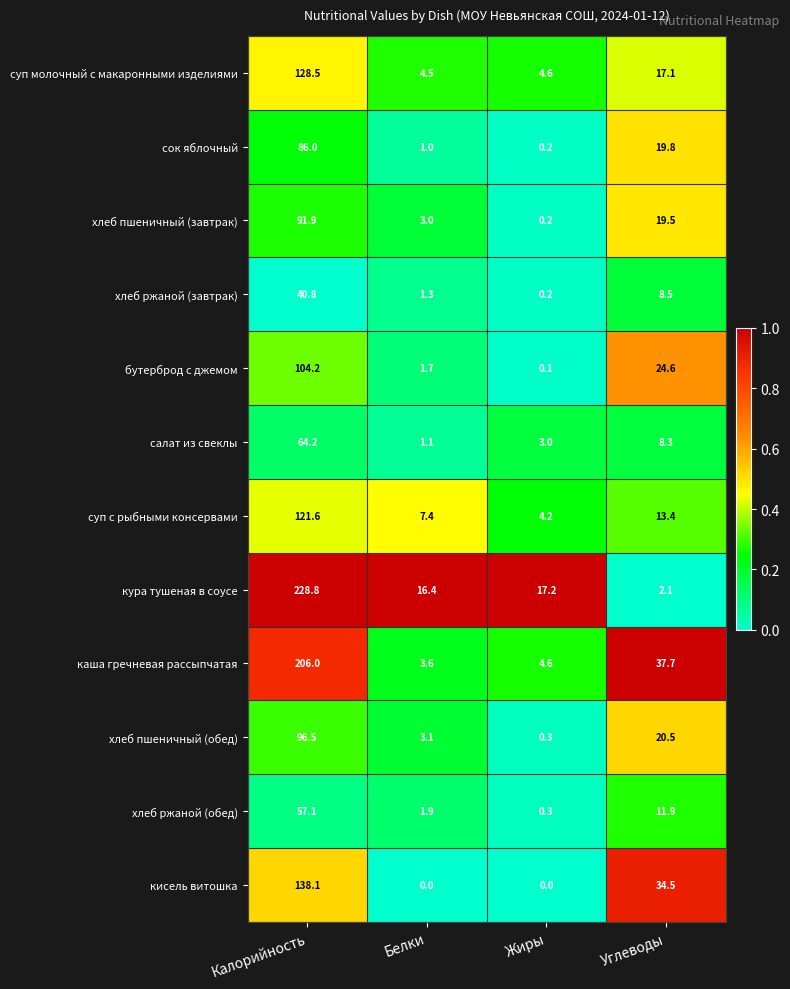

The value of кура тушеная в соусе at Жиры is 22.5. True or false?

False